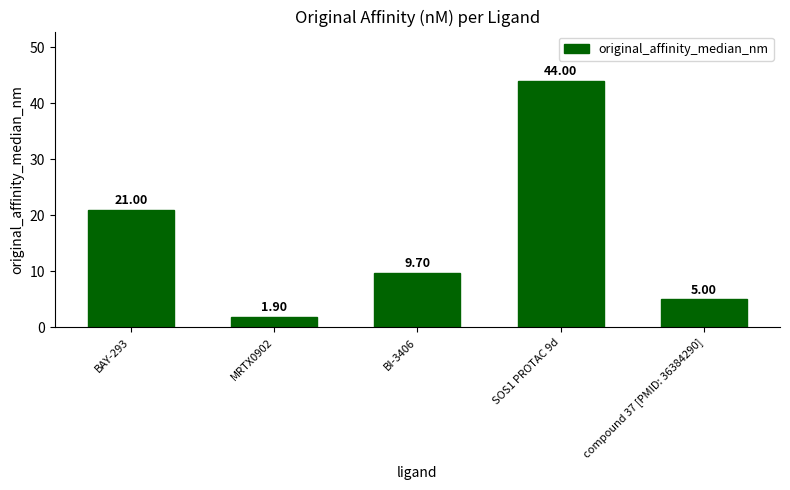

Reading left to right, list all the values displayed in this chart.

21.0	1.9	9.7	44.0	5.0